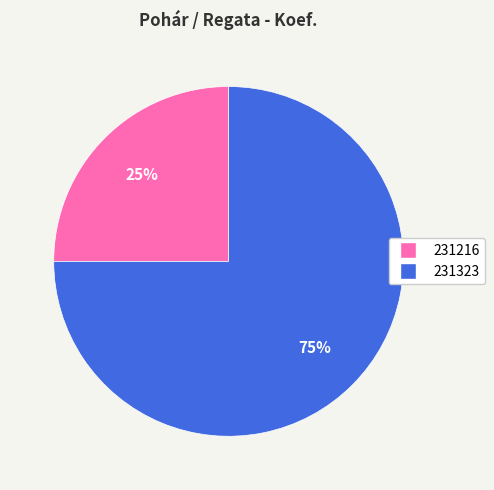

What is the ratio of the value at 231216 to the value at 231323?

0.3